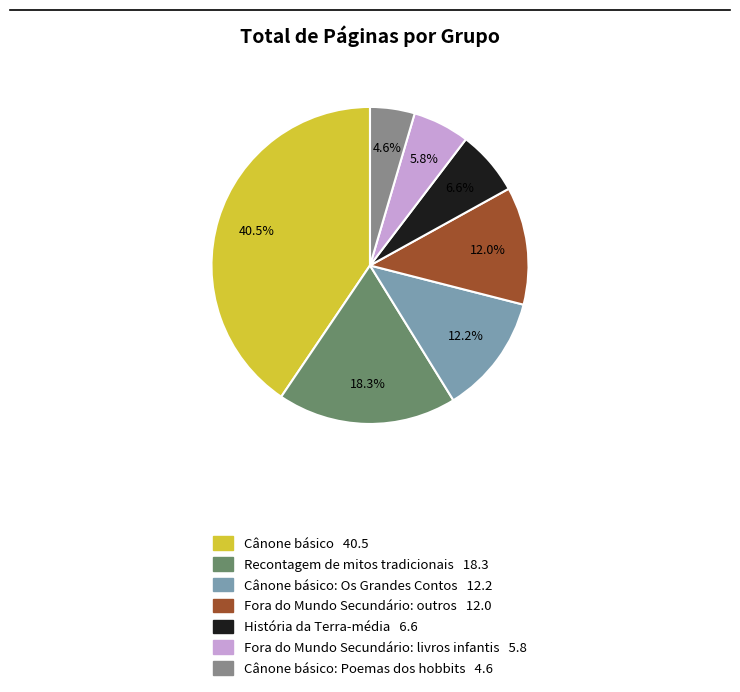

Which slice is the largest?

Cânone básico 40.5